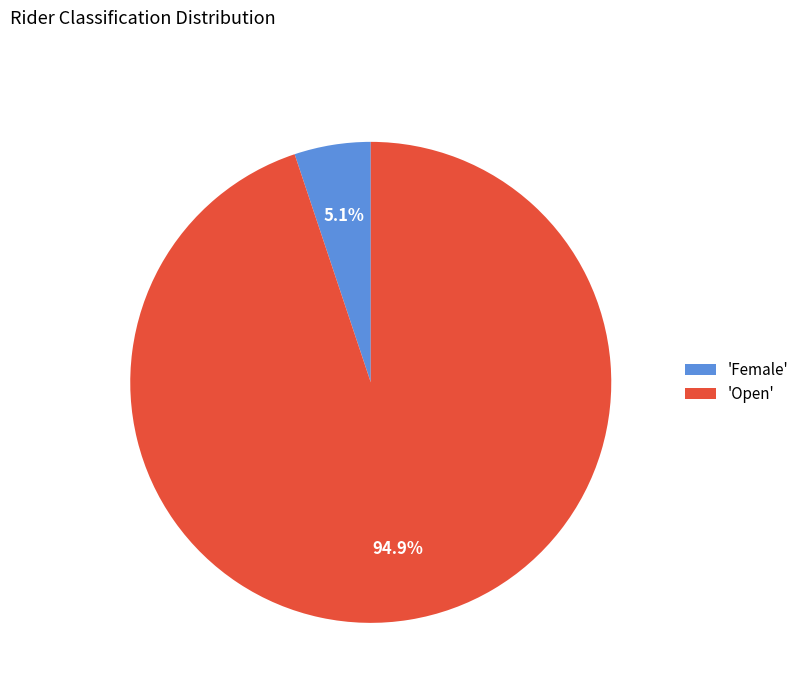

To the nearest percent, what is the difference between the largest and smallest slice percentages?

90%